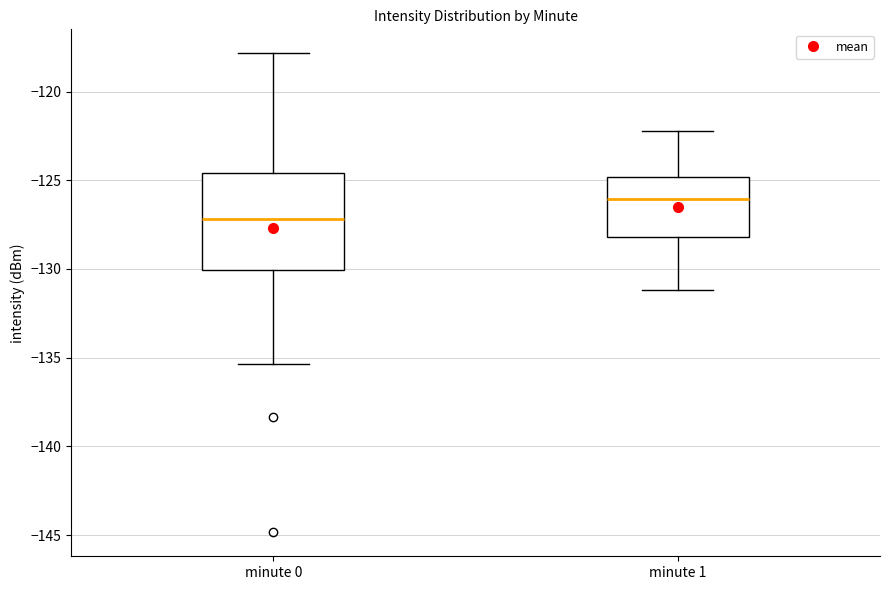

Reading left to right, read every box against the y-axis: the position of its median line, the range the box covers, and the ends of its whiskers. The values are not printed on the chart, so give them approximately, as read against the axis.

minute 0: median -127.0, box -130.0 to -124.5, whiskers -135.5 to -118.0
minute 1: median -126.0, box -128.0 to -125.0, whiskers -131.0 to -122.5